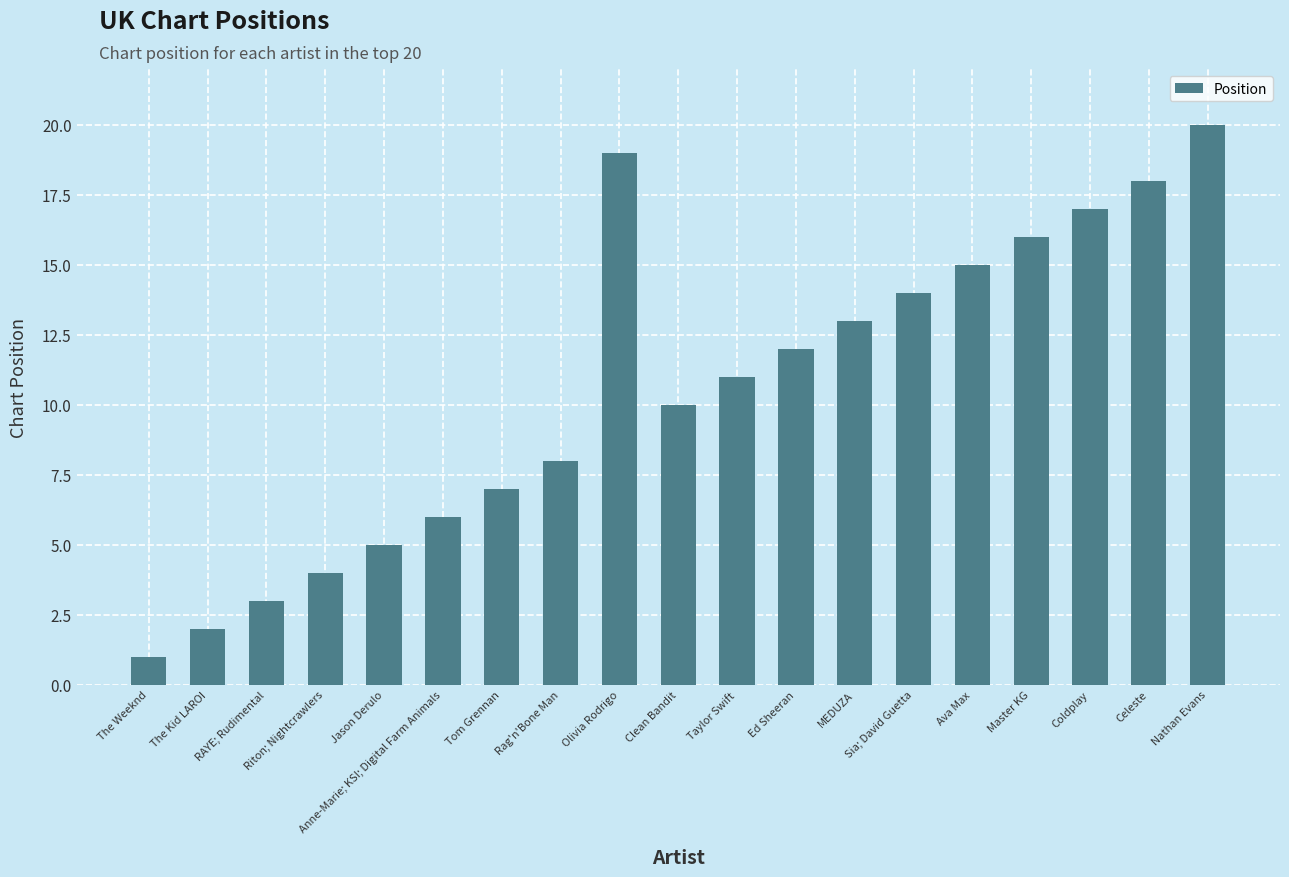

What is the label of the 7th bar from the left?

Tom Grennan